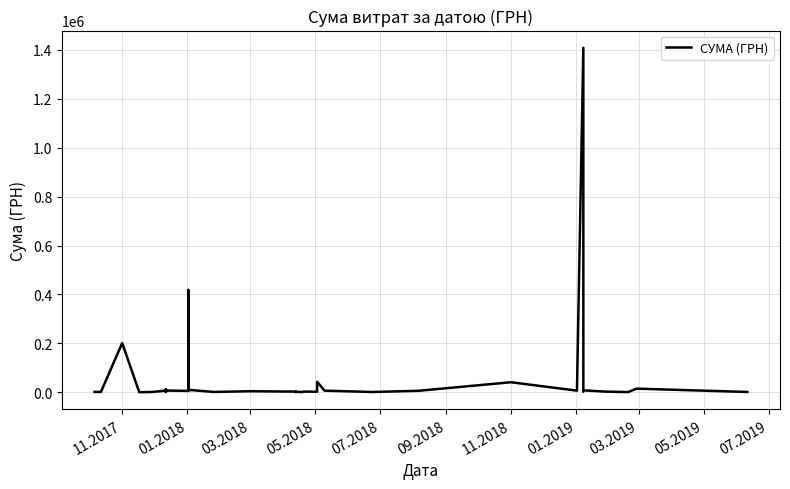

What is the difference between the maximum and minimum values?

1407439.6